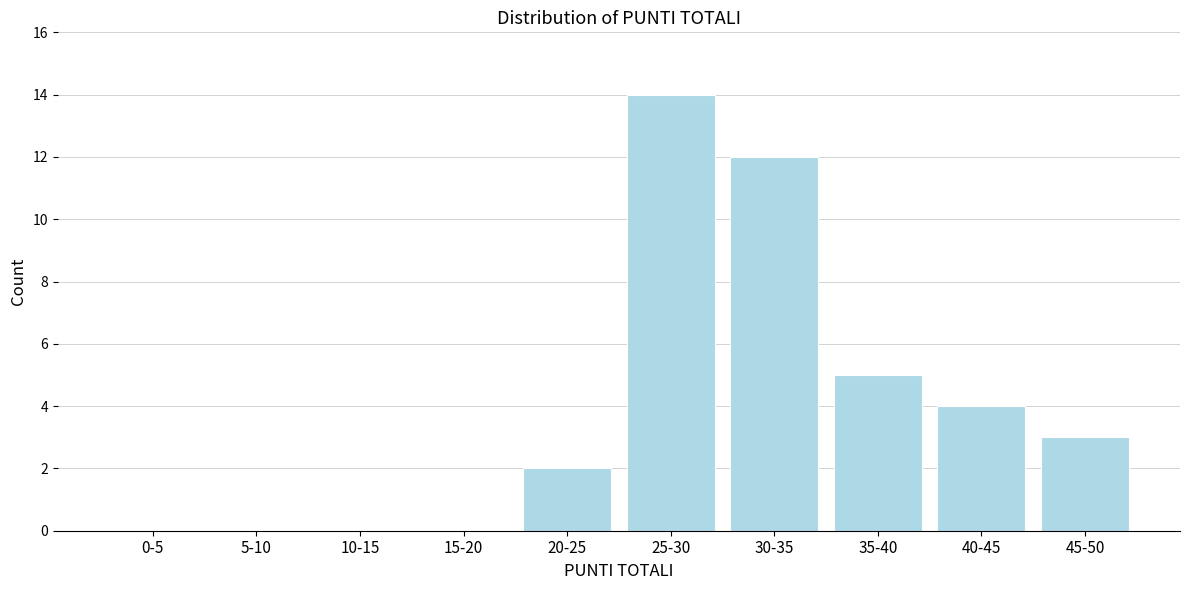

Reading right to left, transcribe all the data shown in this chart.

45-50=3	40-45=4	35-40=5	30-35=12	25-30=14	20-25=2	15-20=0	10-15=0	5-10=0	0-5=0